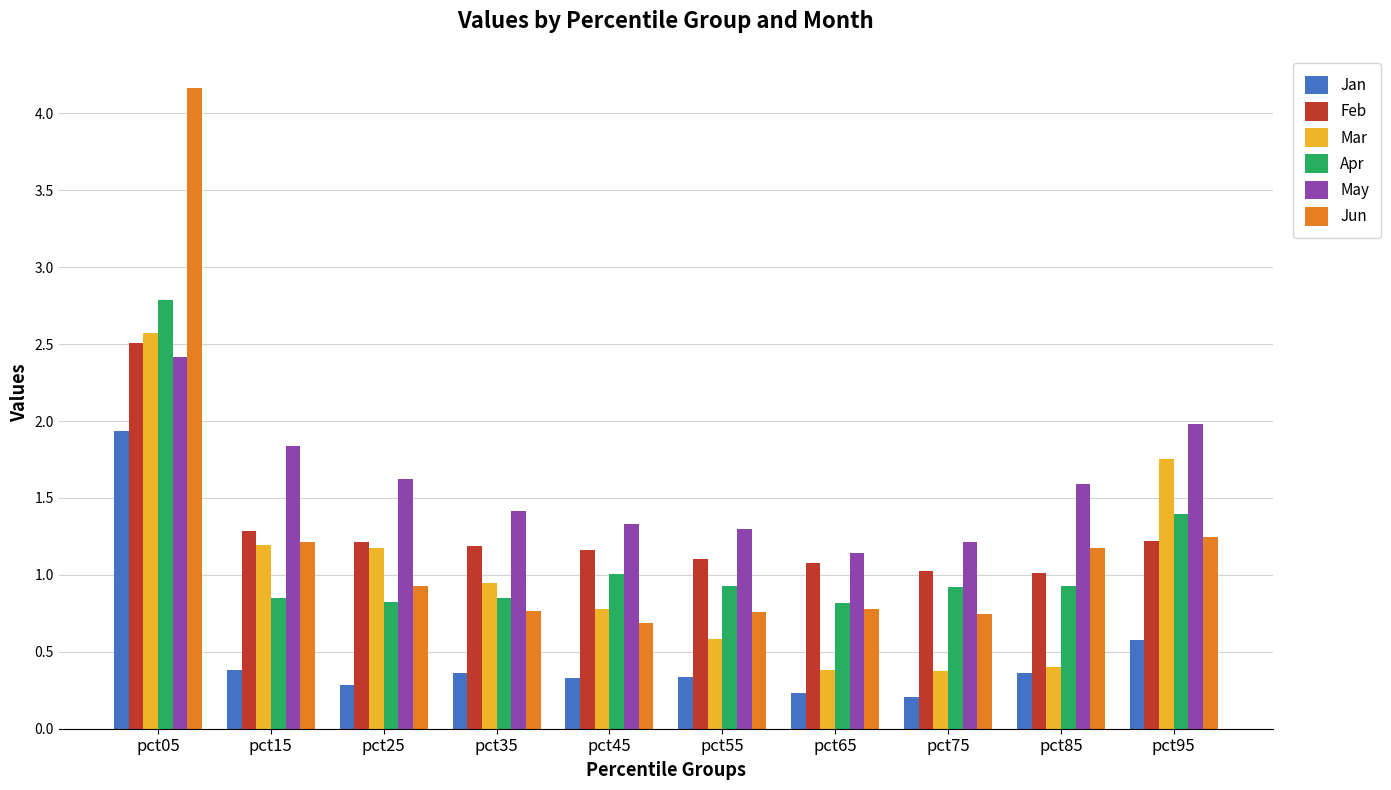

Is the value of Feb at pct75 greater than the value of Jan at pct55?

Yes